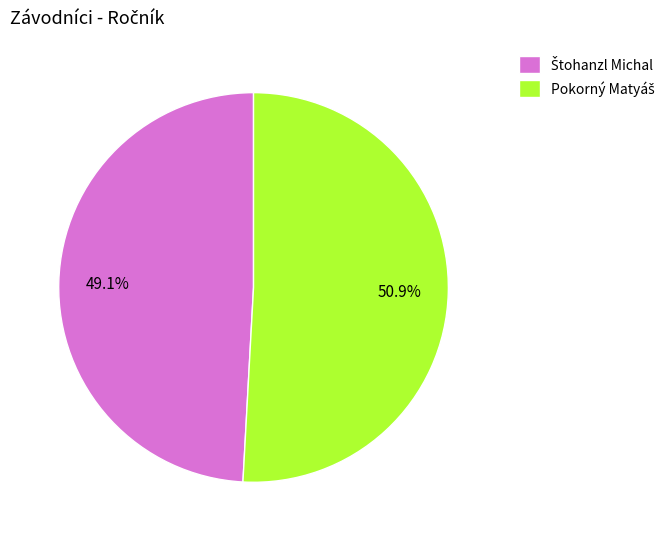

Count the number of slices in the pie.

2